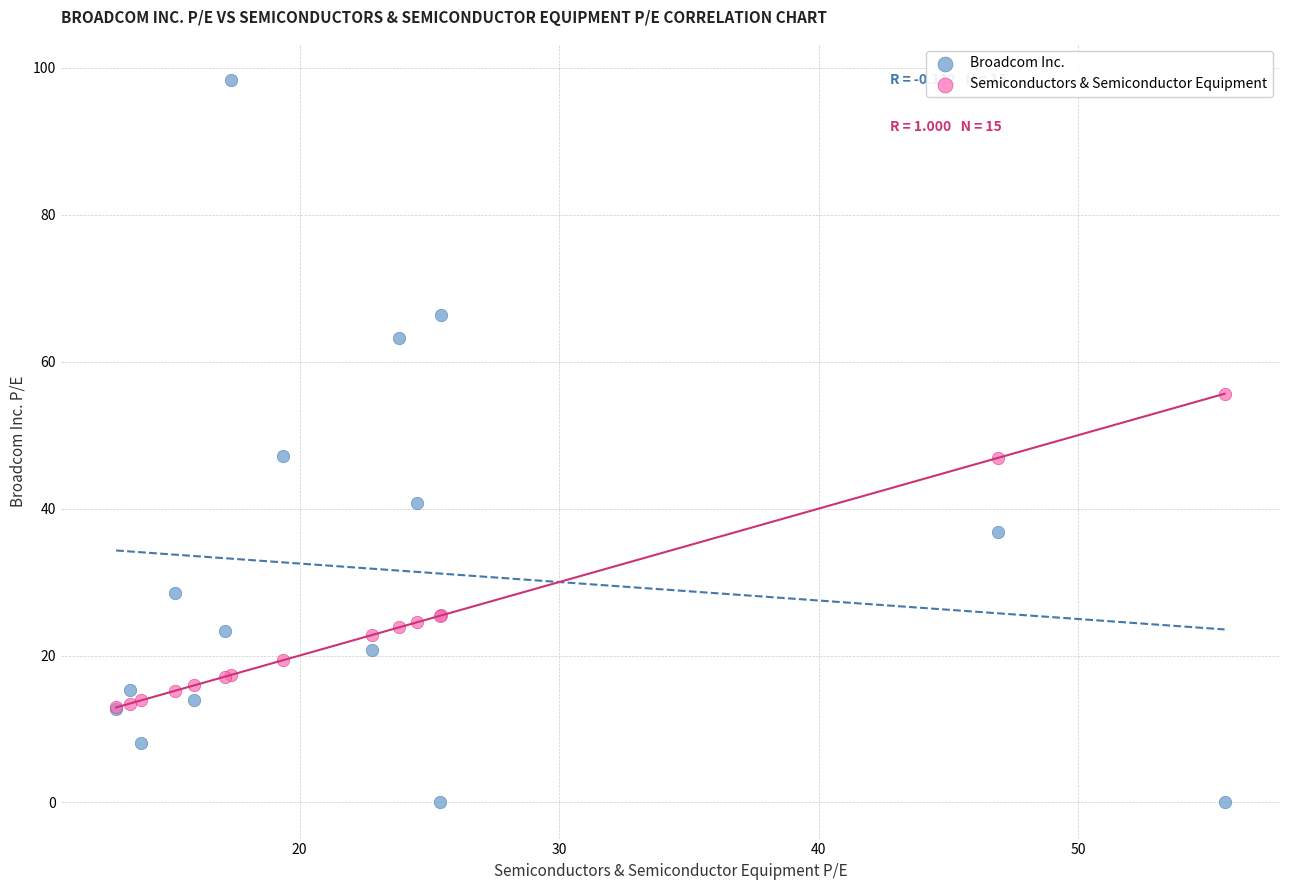

In the Semiconductors & Semiconductor Equipment series, what Y value is closest to 34?

25.5